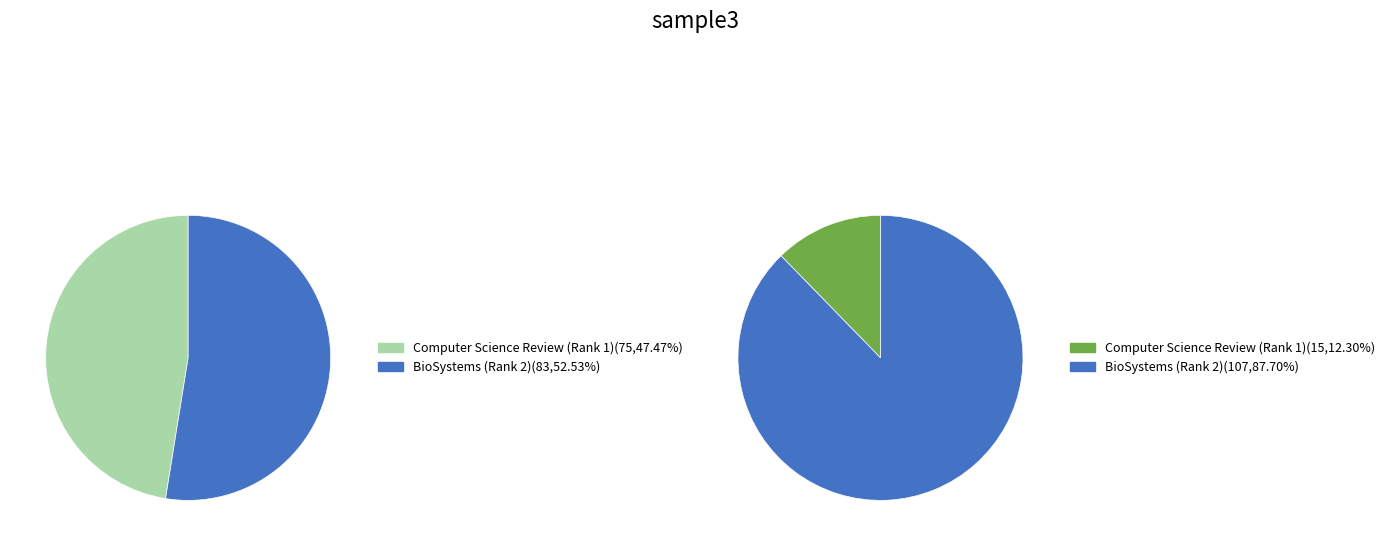

Is it true that BioSystems (Rank 2) is 99% of the pie?

False